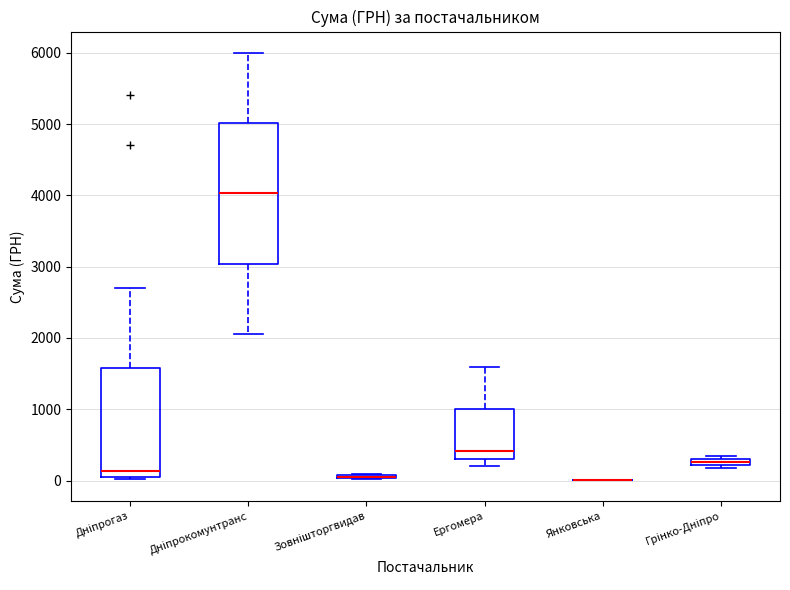

Where is the upper edge of the box for Грінко-Дніпро on the y-axis? The values are not printed on the chart, so give them approximately, as read against the axis.

300